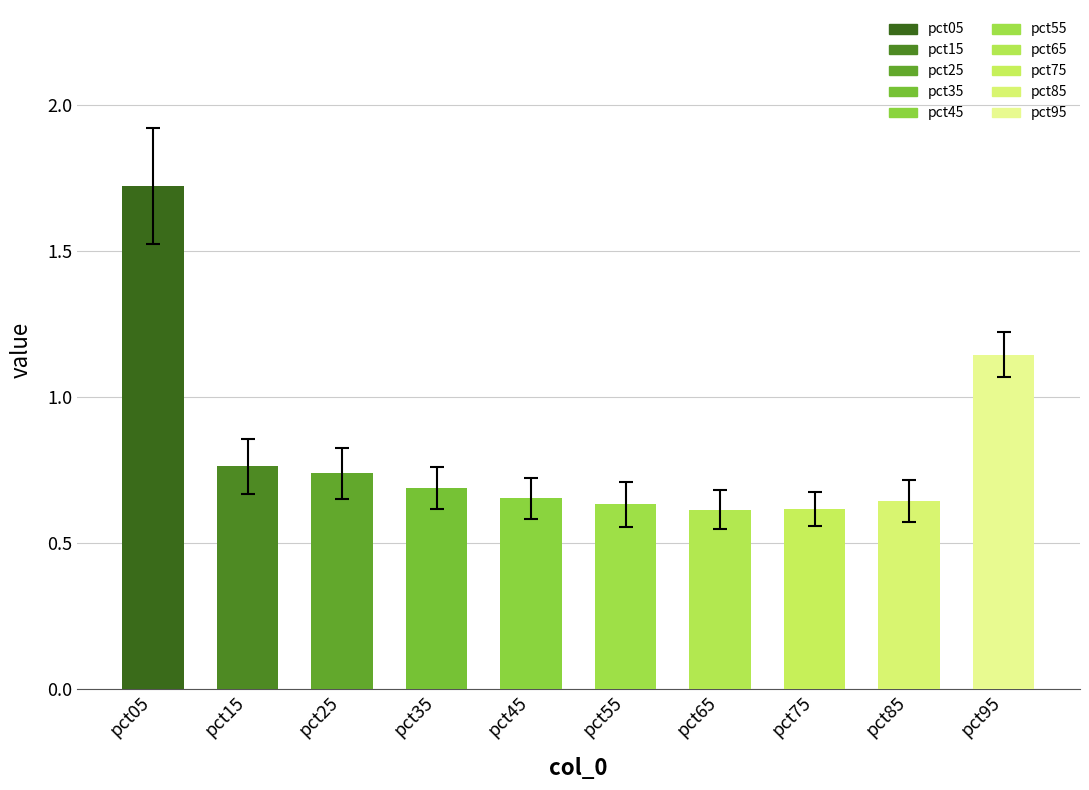

What is the difference between the second highest and second lowest values?

0.5